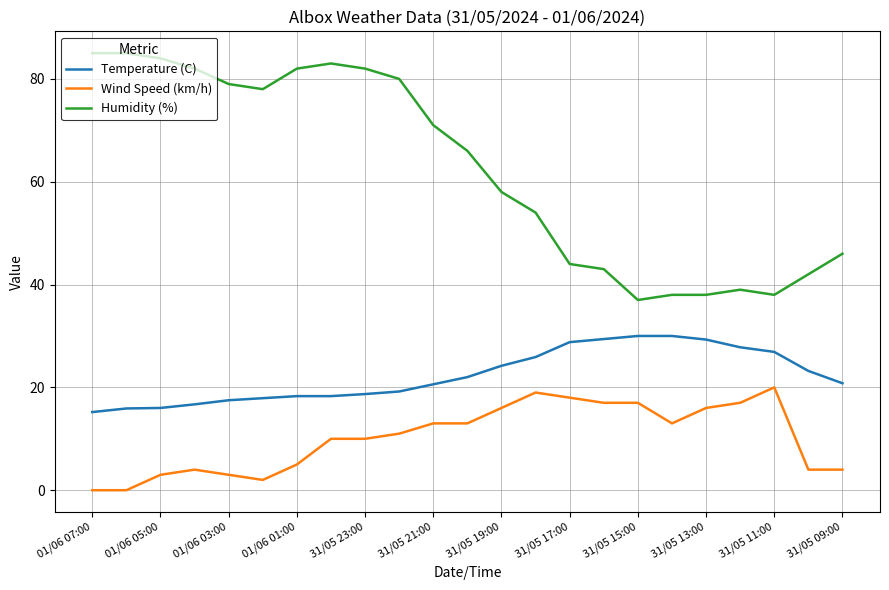

Which series has the largest total across all categories?

Humidity (%)